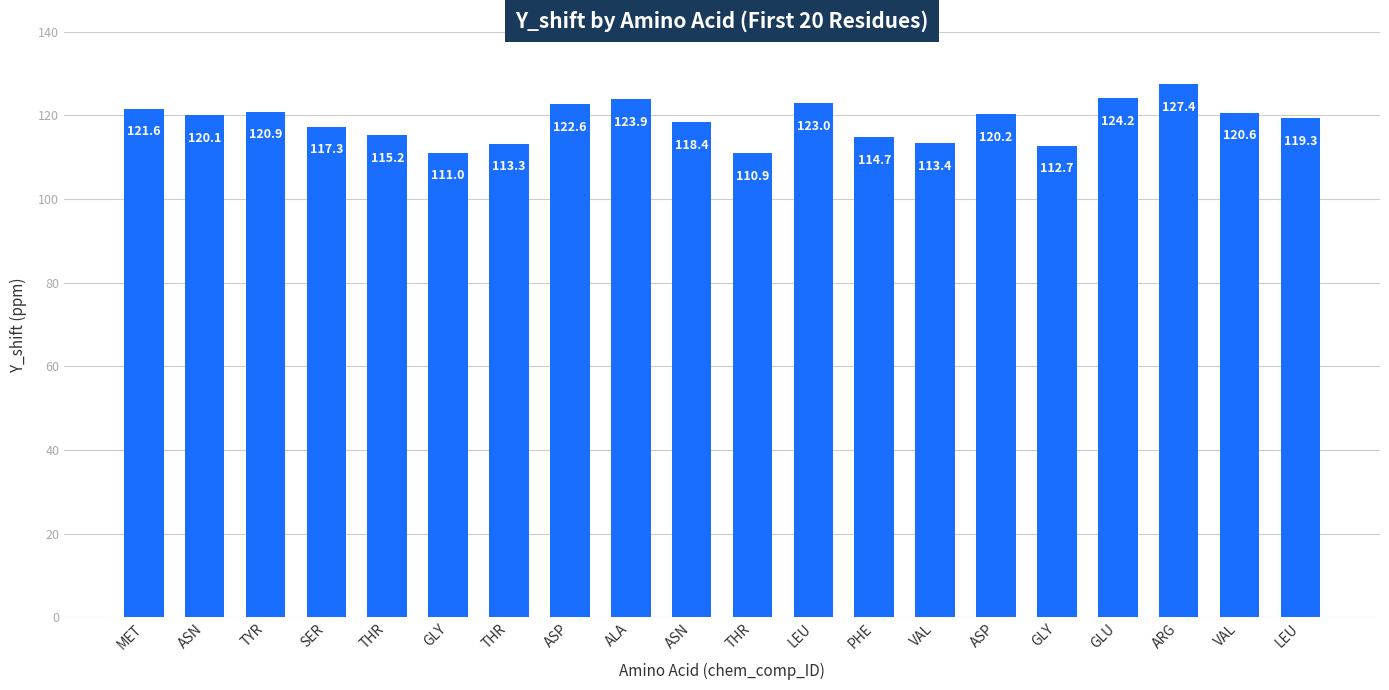

Reading right to left, what are all the values shown in this chart?

LEU=119.3	VAL=120.6	ARG=127.4	GLU=124.2	GLY=112.7	ASP=120.2	VAL=113.4	PHE=114.7	LEU=123.0	THR=110.9	ASN=118.4	ALA=123.9	ASP=122.6	THR=113.3	GLY=111.0	THR=115.2	SER=117.3	TYR=120.9	ASN=120.1	MET=121.6